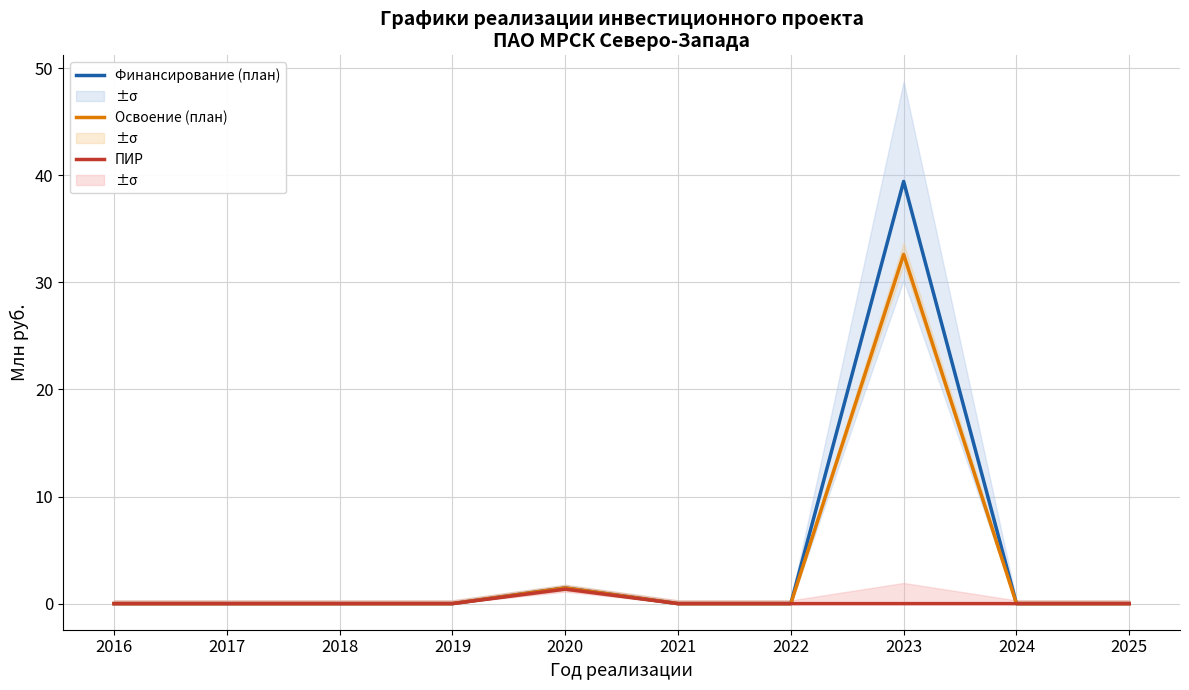

What is the greatest value displayed?

39.4